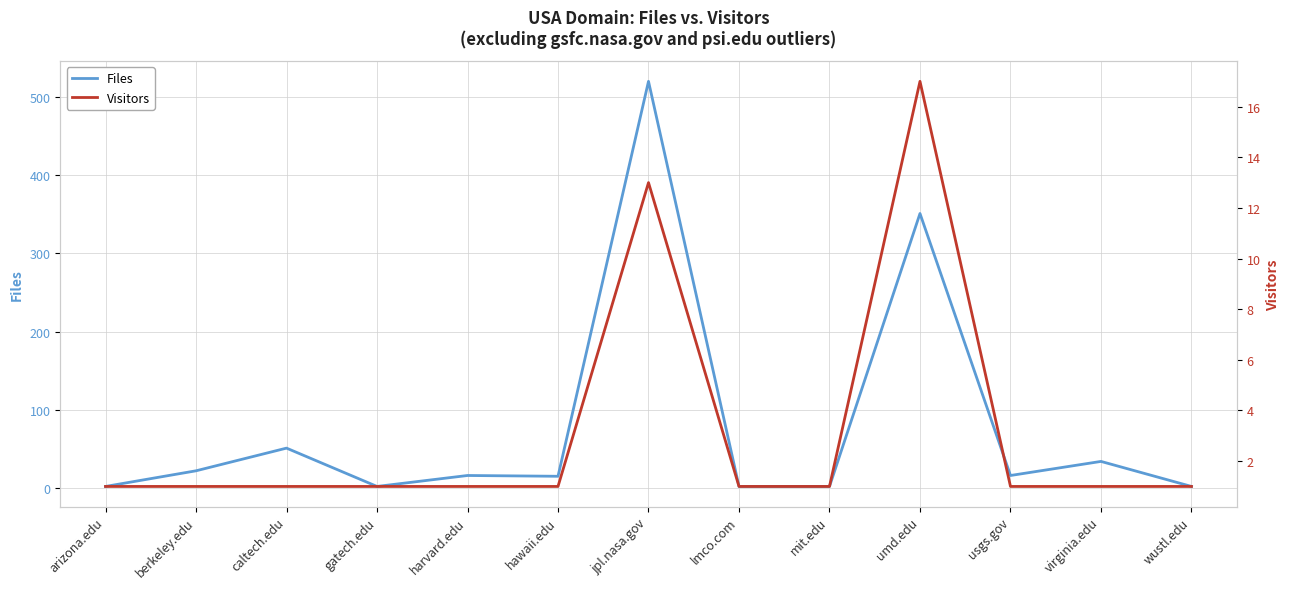

Is it true that Files equals 27 at harvard.edu?

False